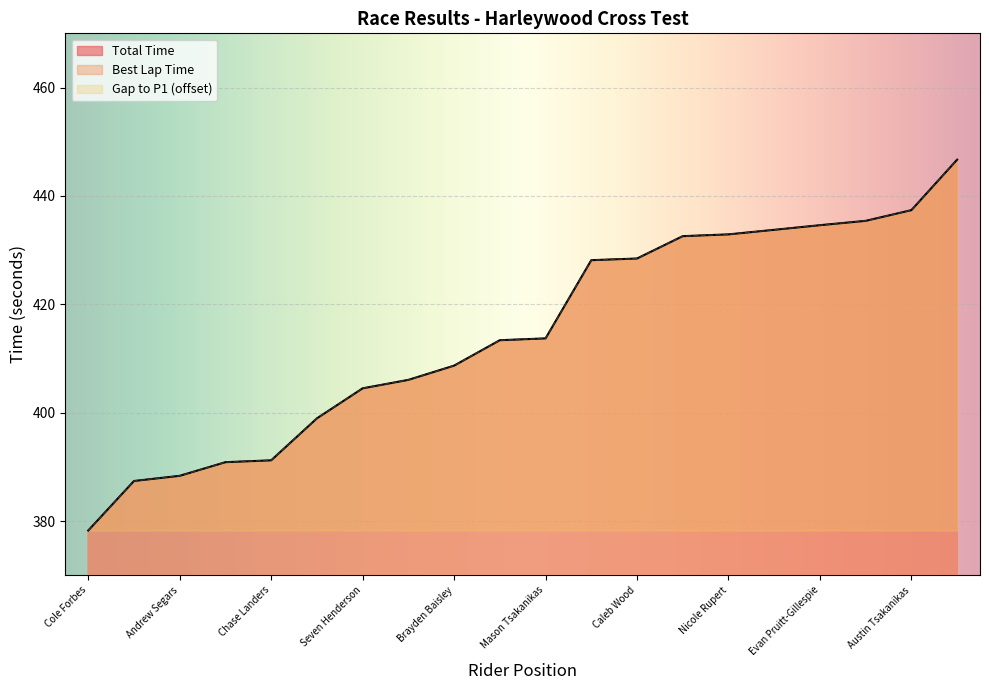

True or false: Total Time has more than 1 points higher than both neighbors.

False